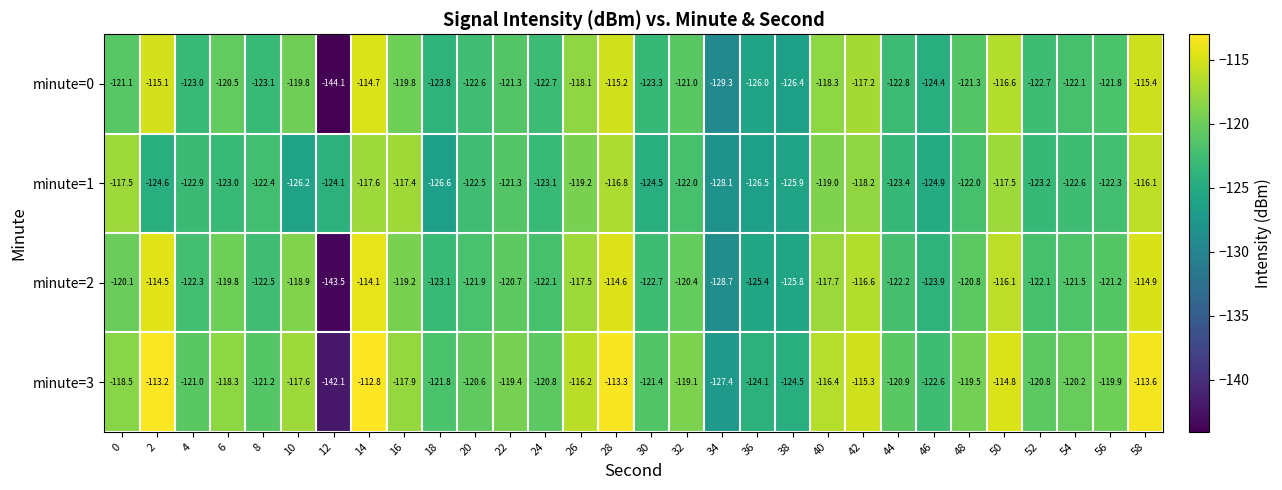

At which category is the sum across all series the highest?

14